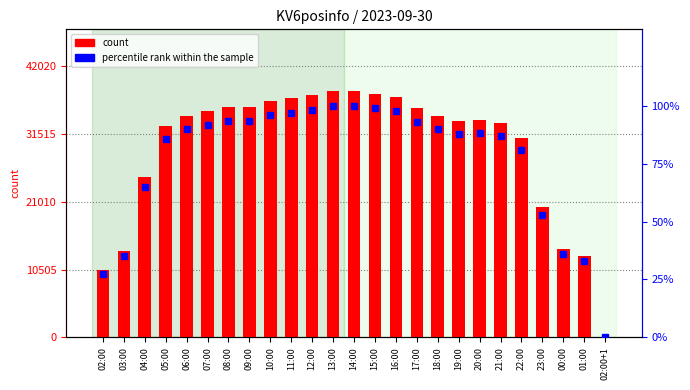

What are all the series names shown in the legend?

count, percentile rank within the sample